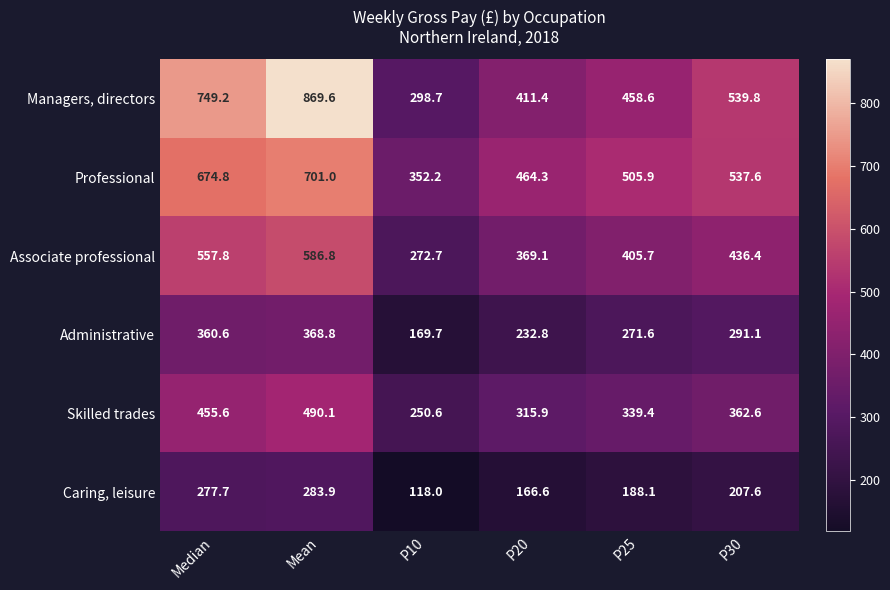

What is the difference between the maximum and minimum values in the Administrative series?

199.1